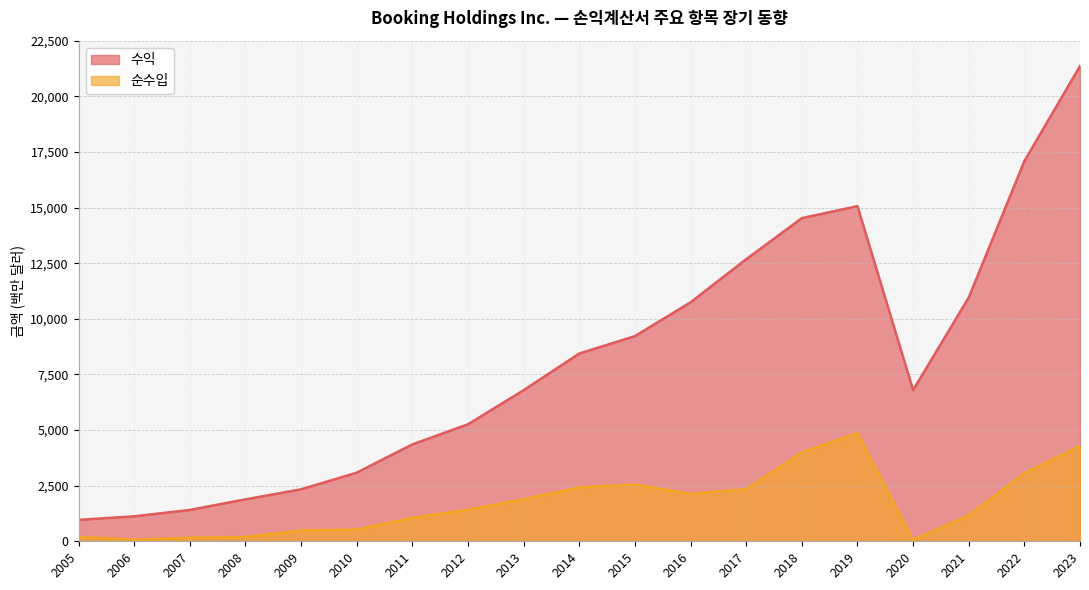

At which label does 순수입 first exceed 1420?

2013